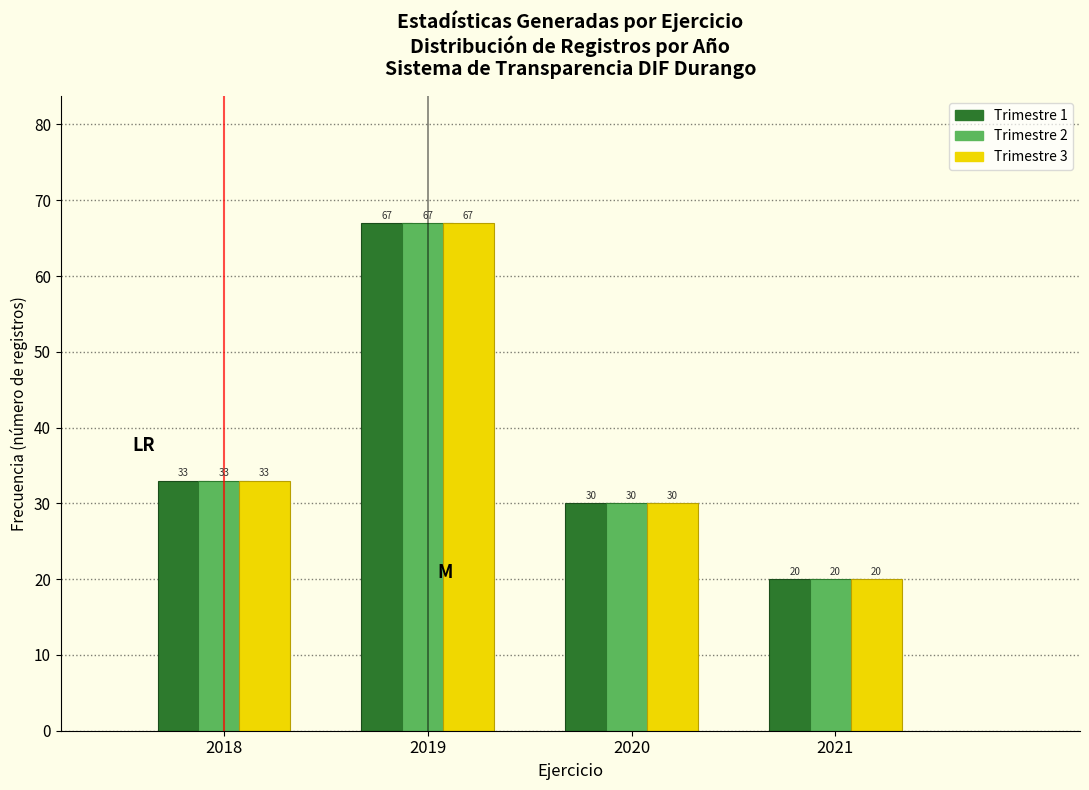

Reading left to right, extract all data points from this chart.

Trimestre 1: 33	67	30	20
Trimestre 2: 33	67	30	20
Trimestre 3: 33	67	30	20